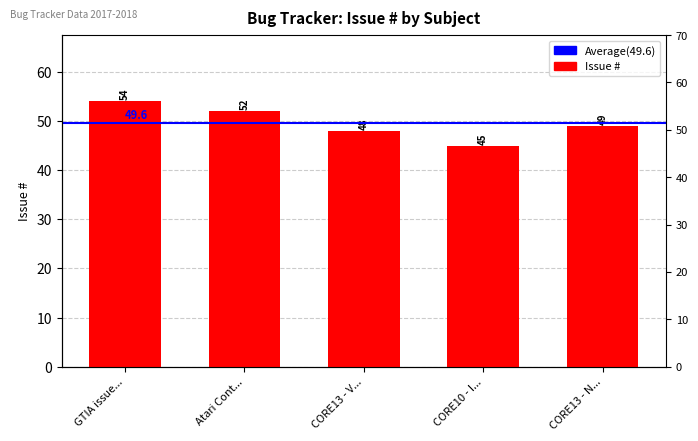

Read the value at CORE10 - I....

45